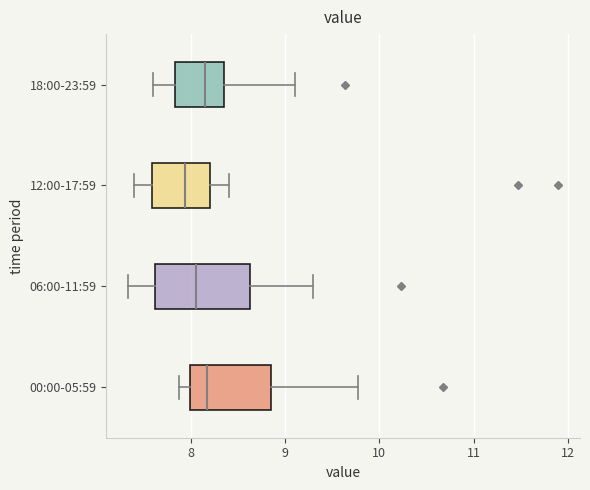

Which box is the widest, from its left edge to its right edge?

06:00-11:59